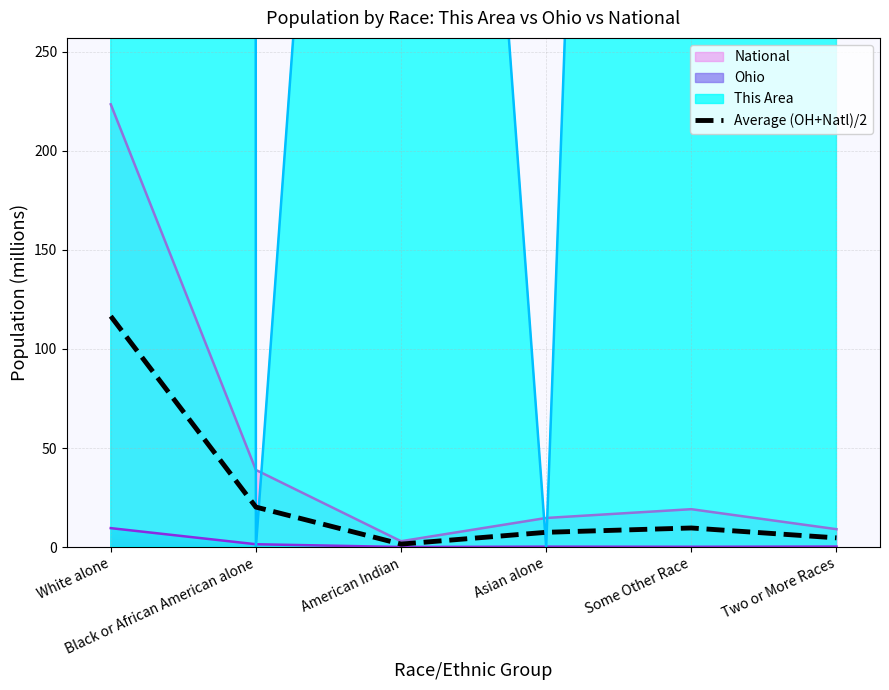

What is the label of the 6th point from the right?

White alone